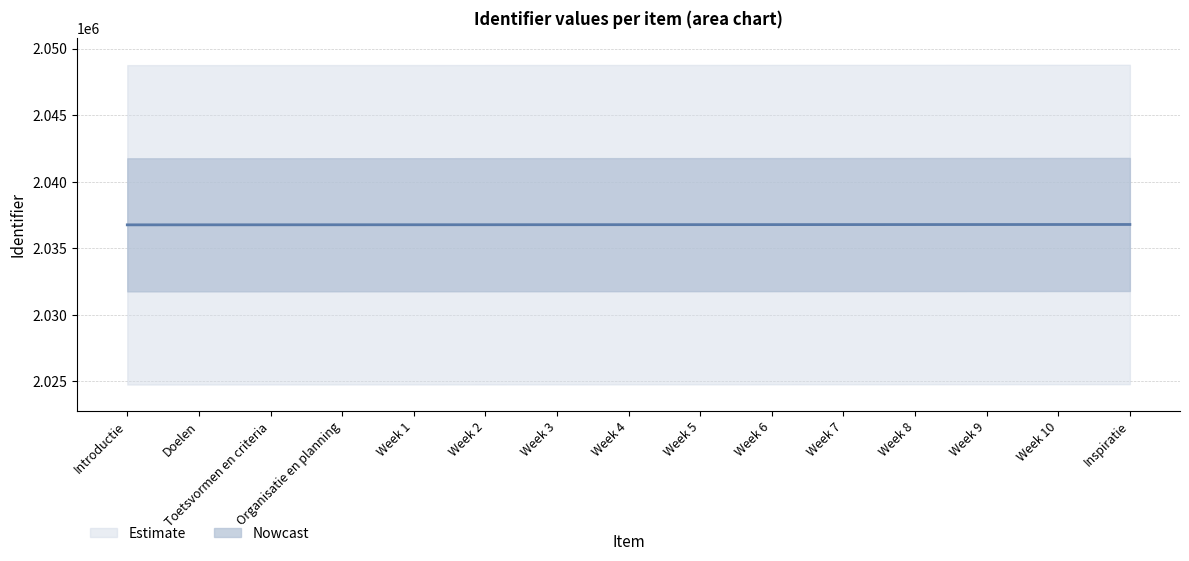

How many lines are shown in the chart?

1